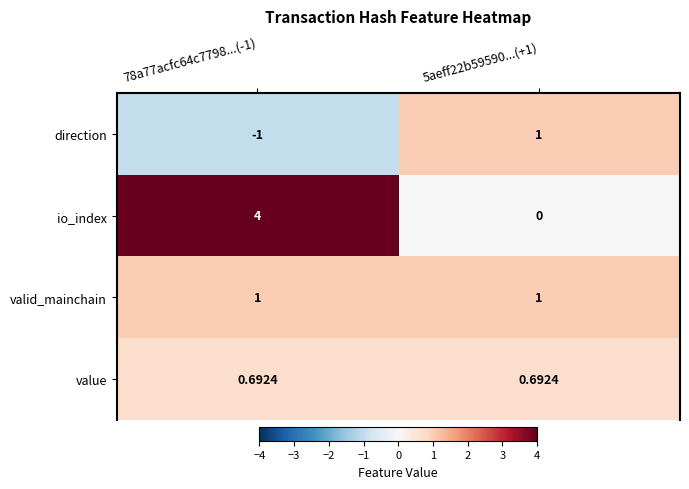

Rank the series at 78a77acfc64c7798...(-1) from lowest to highest value.

direction, value, valid_mainchain, io_index